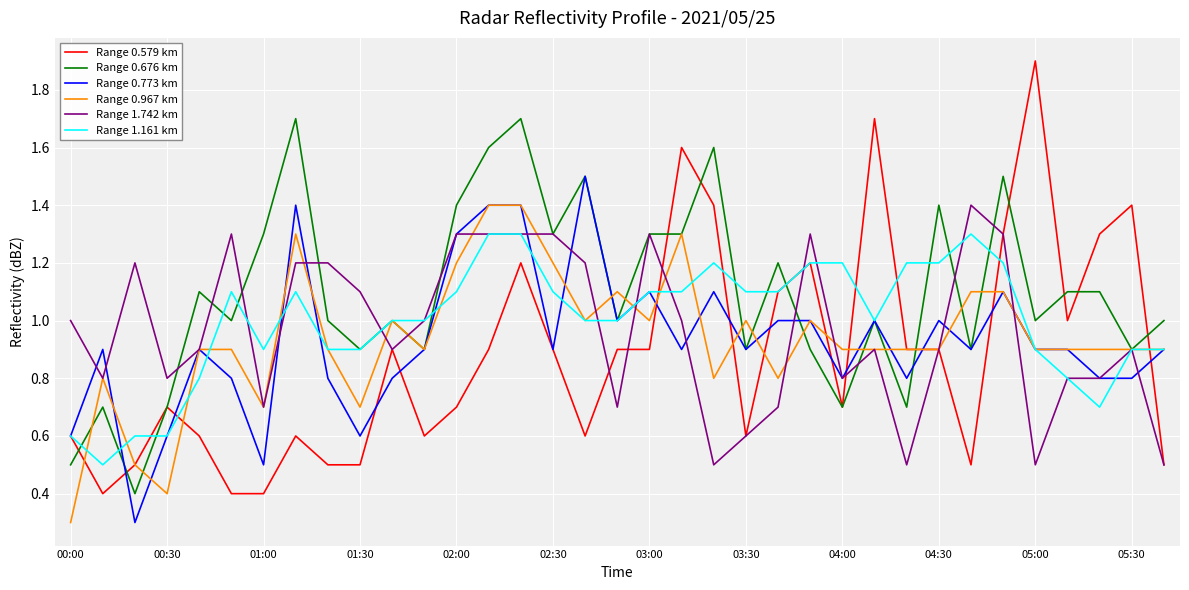

What is the lowest value of the Range 1.161 km series?

0.5